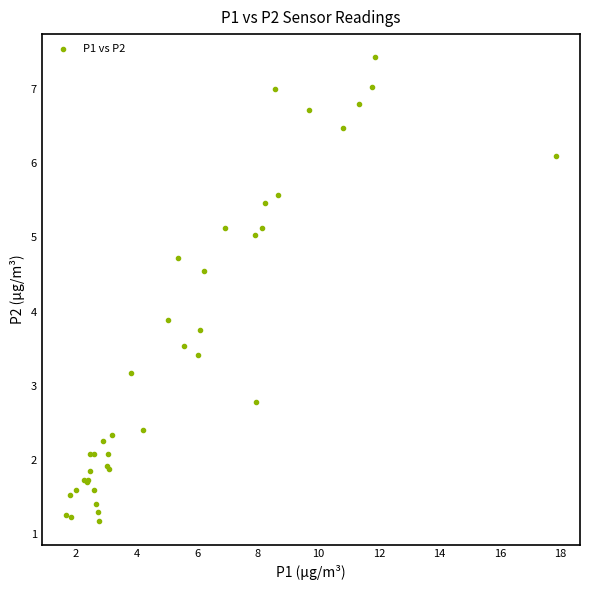

What Y value in the scatter plot is closest to 4?

3.9